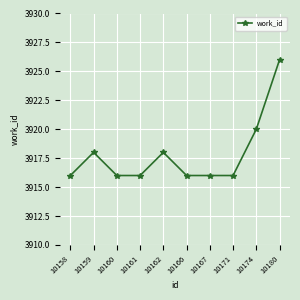

What is the value of the 8th point from the left?

3916